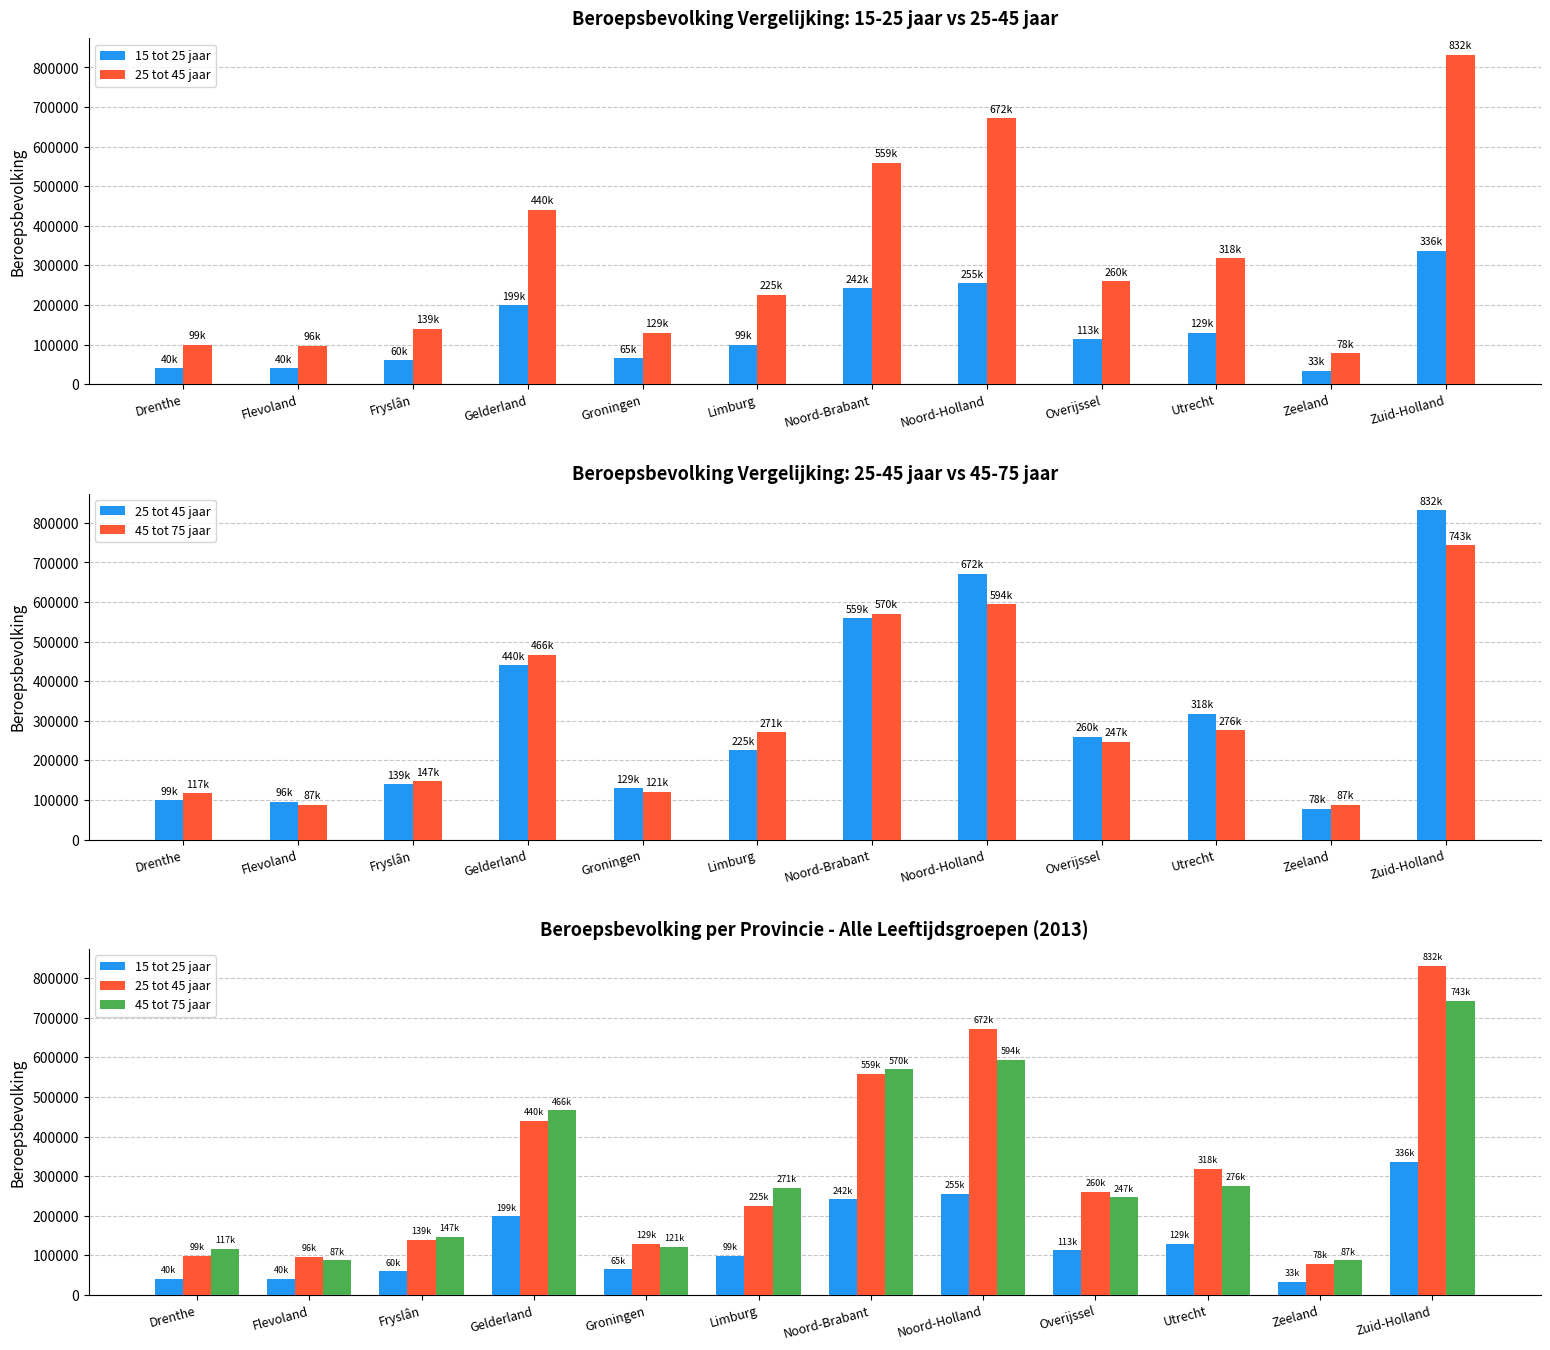

At which category is the sum across all series the highest?

Zuid-Holland